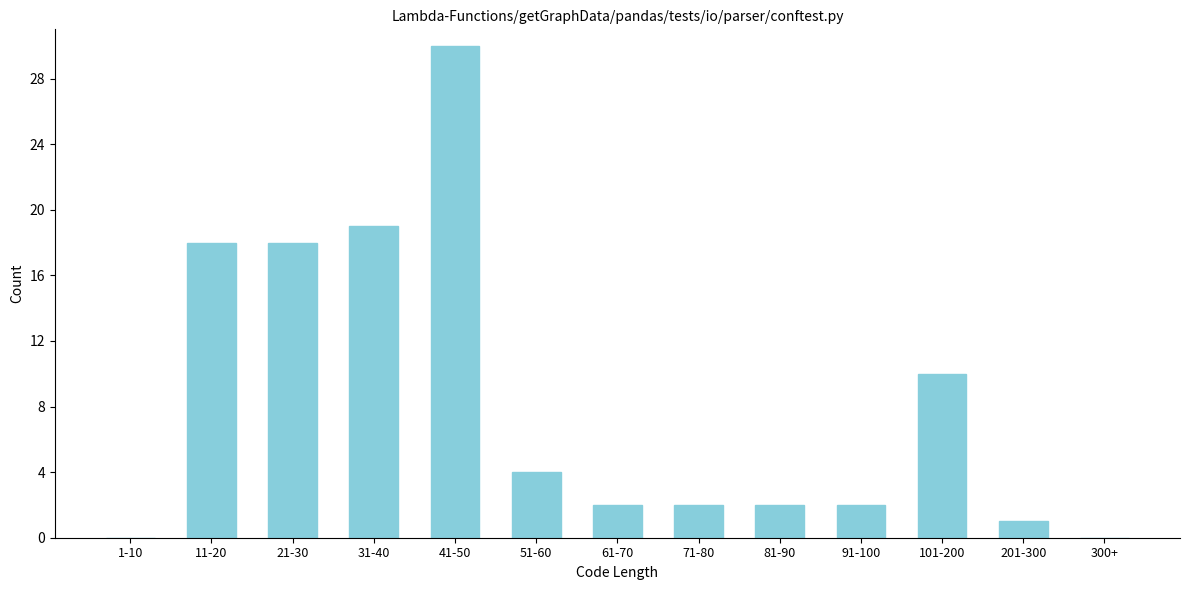

Reading right to left, list all the values displayed in this chart.

300+=0	201-300=1	101-200=10	91-100=2	81-90=2	71-80=2	61-70=2	51-60=4	41-50=30	31-40=19	21-30=18	11-20=18	1-10=0